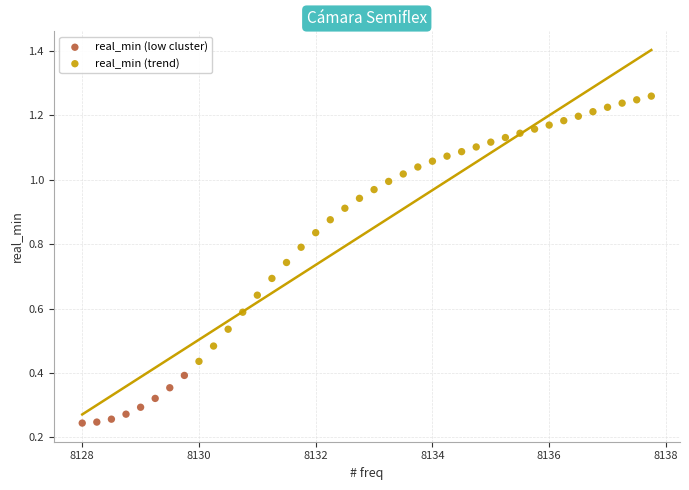

Which series reaches the minimum Y coordinate?

real_min (low cluster)